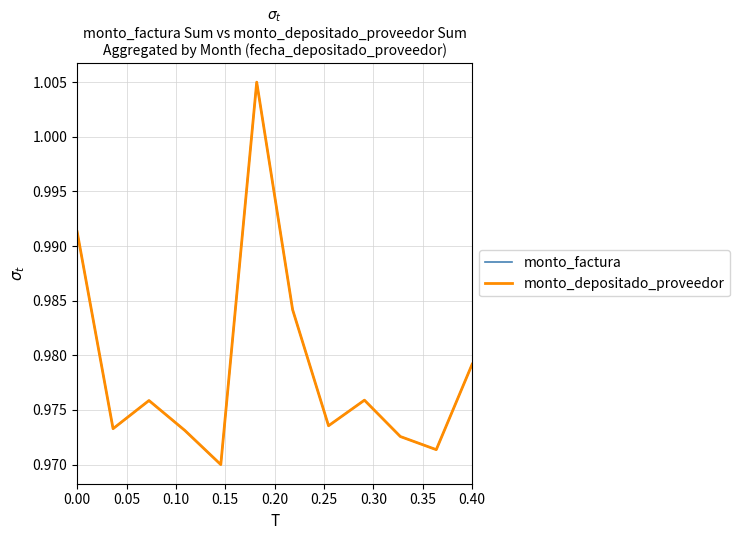

True or false: monto_factura and monto_depositado_proveedor intersect in this chart.

False